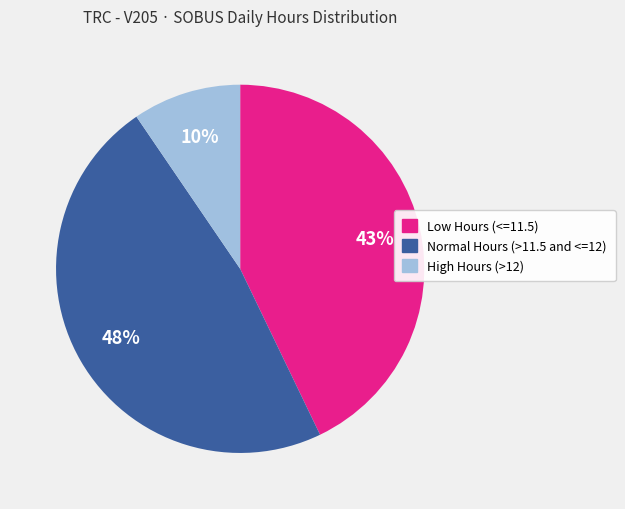

To the nearest percent, what is the difference between the largest and smallest slice percentages?

38%